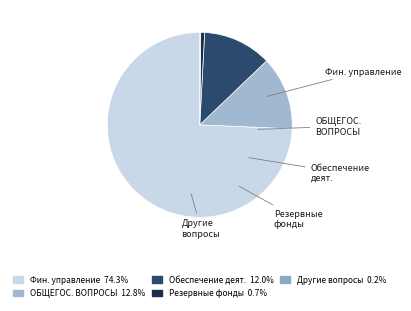

What is the largest slice in the pie chart?

Финансовое управление